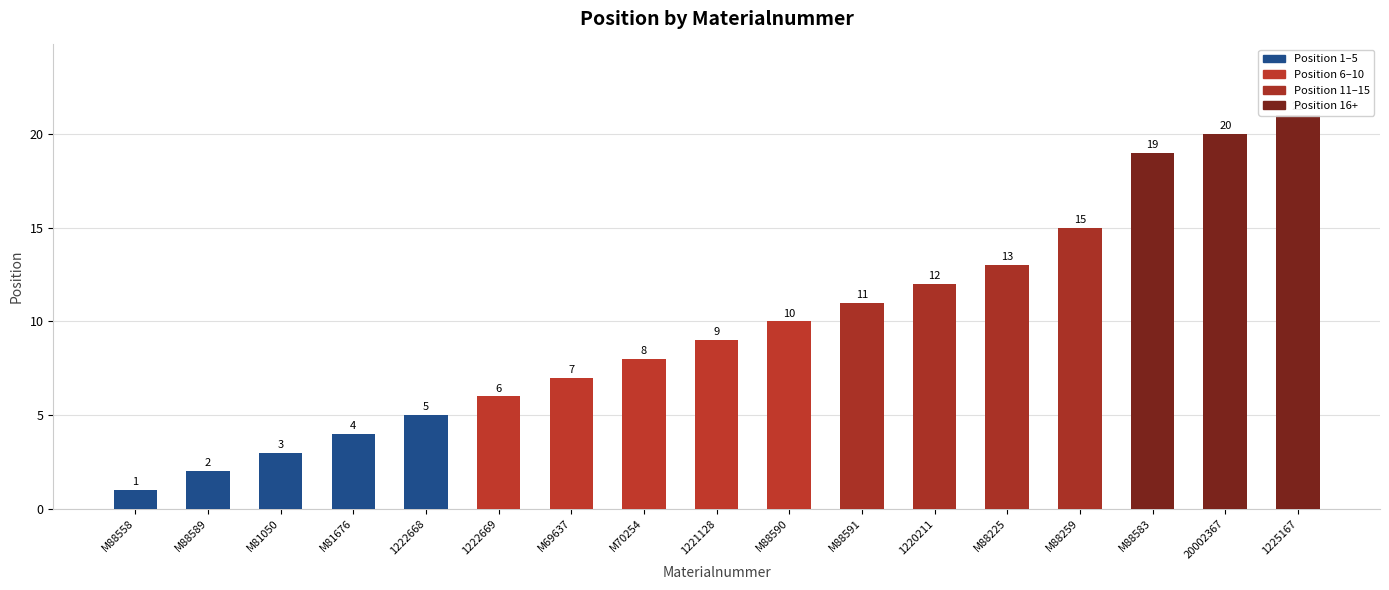

True or false: the data shows 6 at M81676.

False